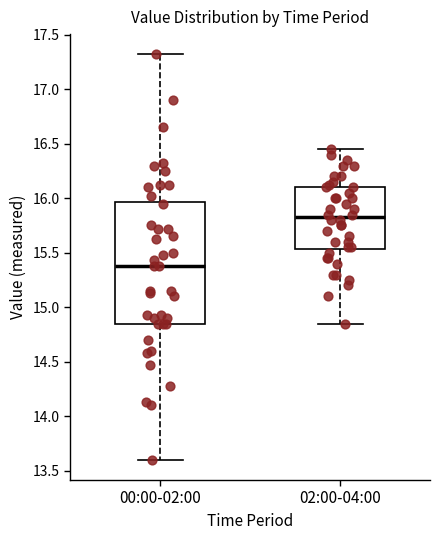

Comparing the boxes themselves (not the whiskers), which one is the tallest?

00:00-02:00